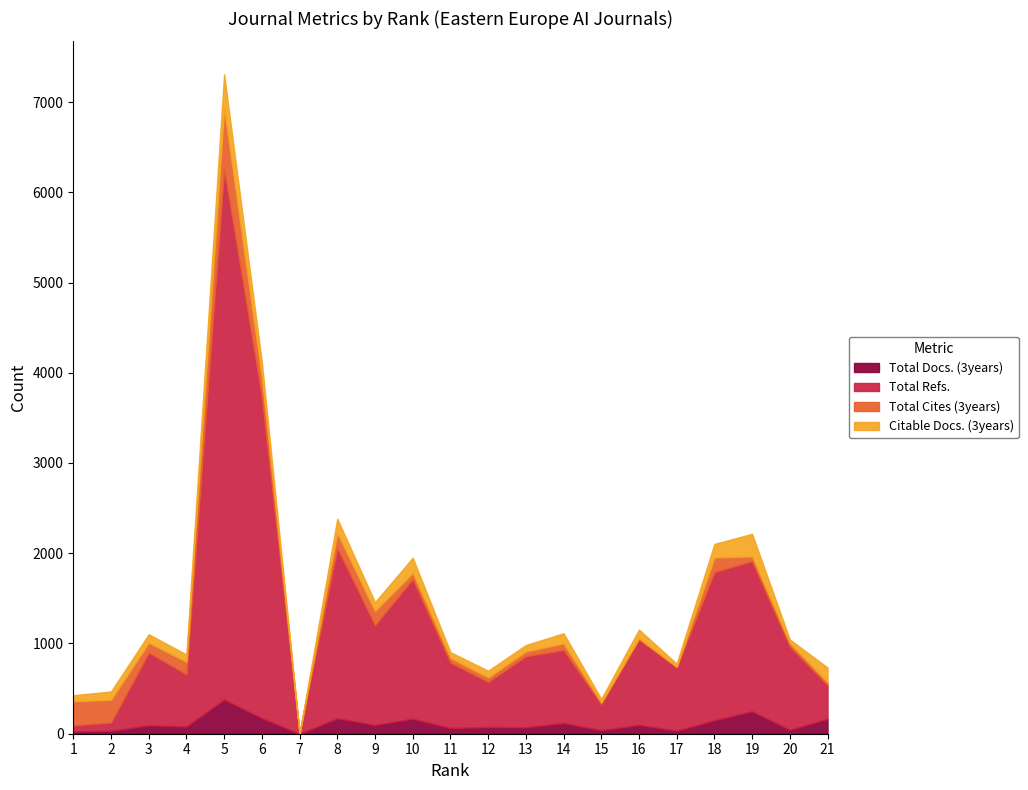

Rank the series at 5 from highest to lowest value.

Total Refs., Total Cites (3years), Total Docs. (3years), Citable Docs. (3years)